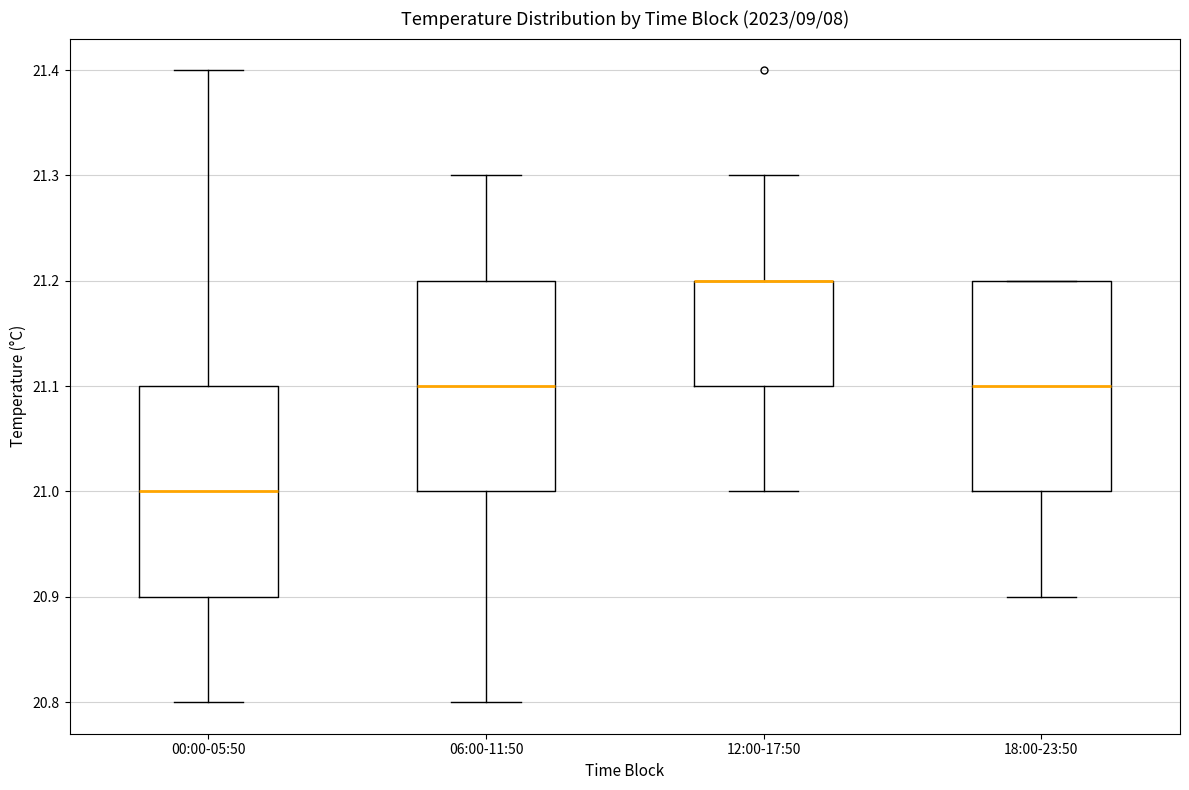

Reading left to right, read every box against the y-axis: the position of its median line, the range the box covers, and the ends of its whiskers. The values are not printed on the chart, so give them approximately, as read against the axis.

00:00-05:50: median 21.0, box 20.9 to 21.1, whiskers 20.8 to 21.4
06:00-11:50: median 21.1, box 21.0 to 21.2, whiskers 20.8 to 21.3
12:00-17:50: median 21.2 (drawn on the box's upper edge), box 21.1 to 21.2, whiskers 21.0 to 21.3
18:00-23:50: median 21.1, box 21.0 to 21.2, whiskers 20.9 to 21.2